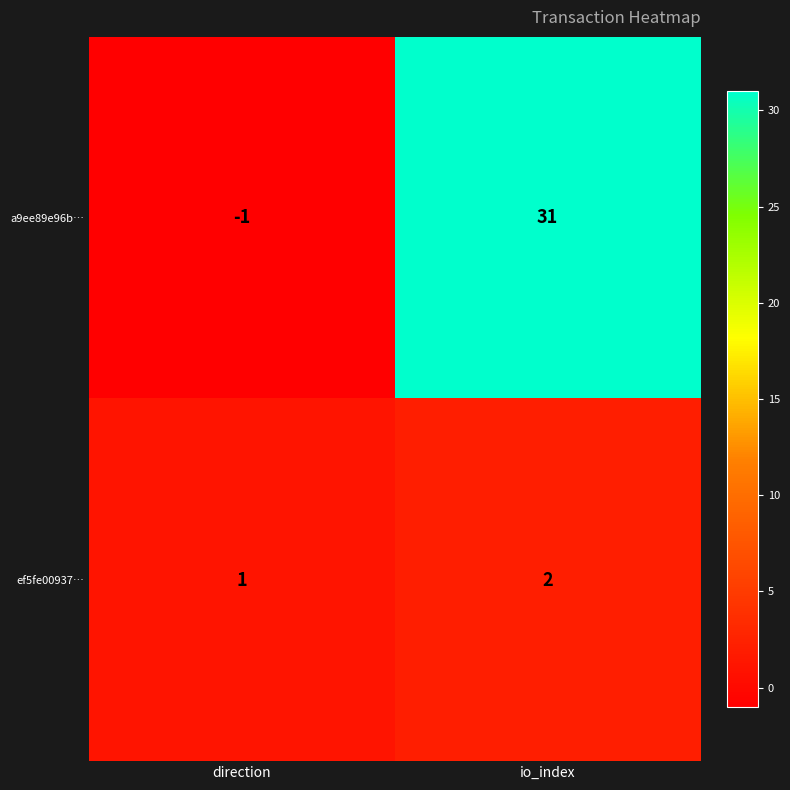

What is the greatest value displayed?

31